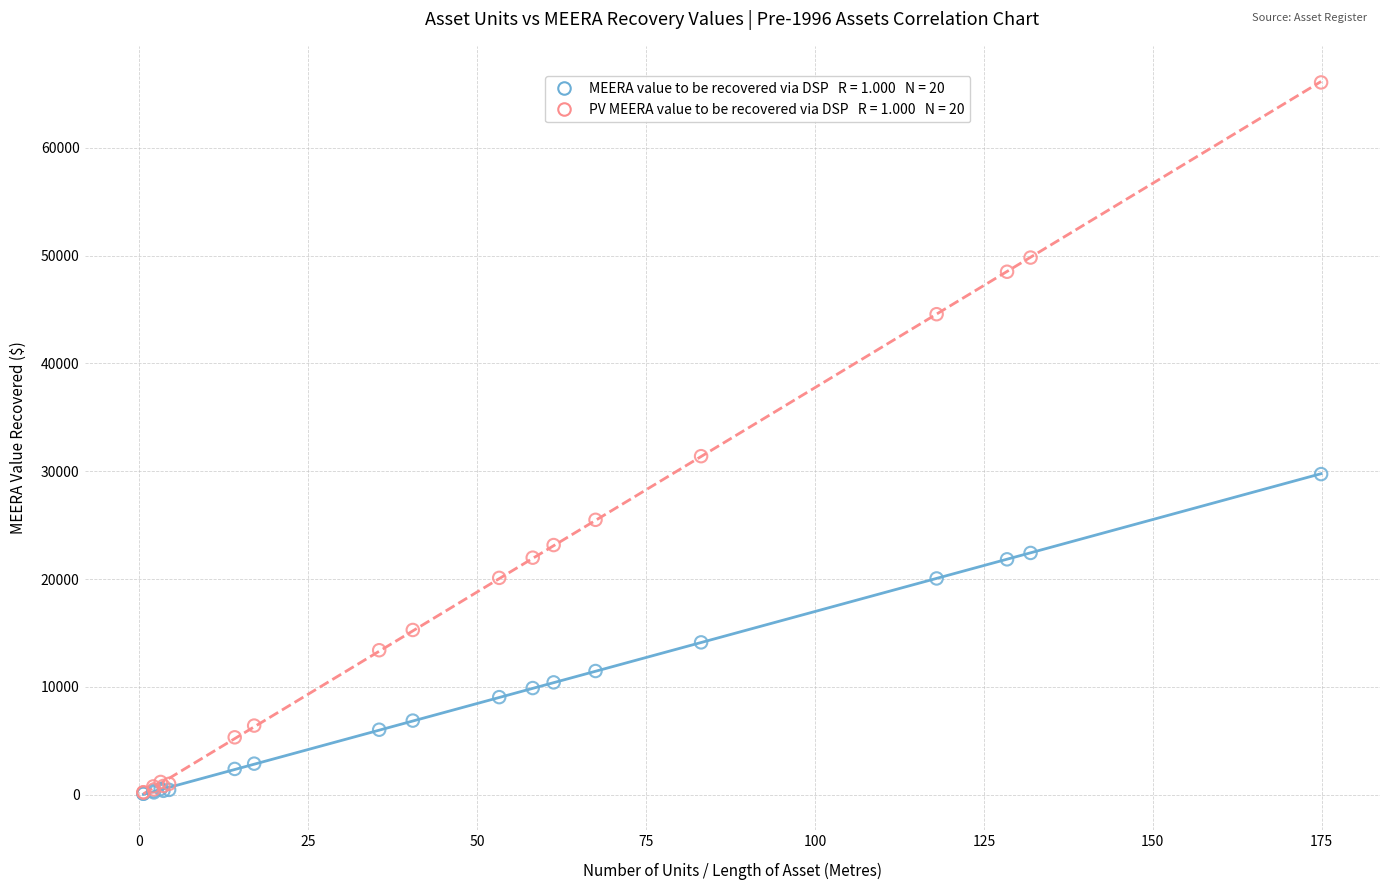

Across all series, what Y value is closest to 33080?

31401.4